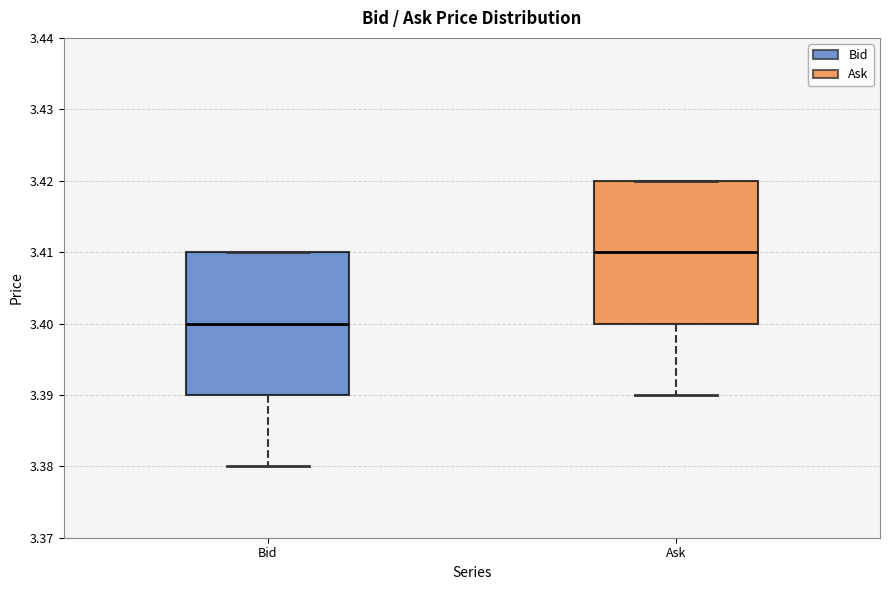

Reading left to right, transcribe this box plot: for each box, give where its median line is, the range the box spans, and where its two whiskers end, as read against the y-axis. The values are not printed on the chart, so give them approximately, as read against the axis.

Bid: median 3.40, box 3.39 to 3.41, whiskers 3.38 to 3.41
Ask: median 3.41, box 3.40 to 3.42, whiskers 3.39 to 3.42